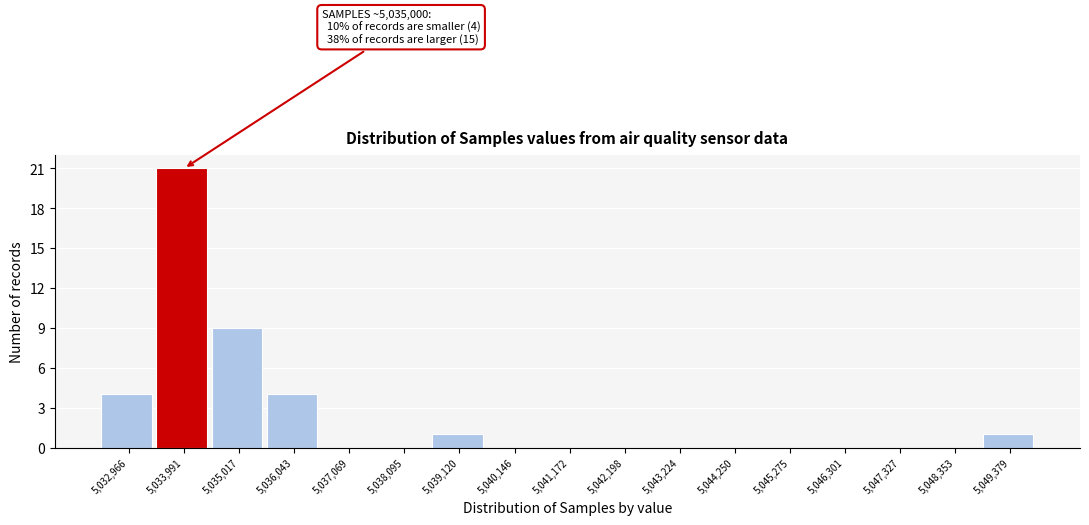

Reading right to left, transcribe all the data shown in this chart.

5,049,379=1	5,048,353=0	5,047,327=0	5,046,301=0	5,045,275=0	5,044,250=0	5,043,224=0	5,042,198=0	5,041,172=0	5,040,146=0	5,039,120=1	5,038,095=0	5,037,069=0	5,036,043=4	5,035,017=9	5,033,991=21	5,032,966=4